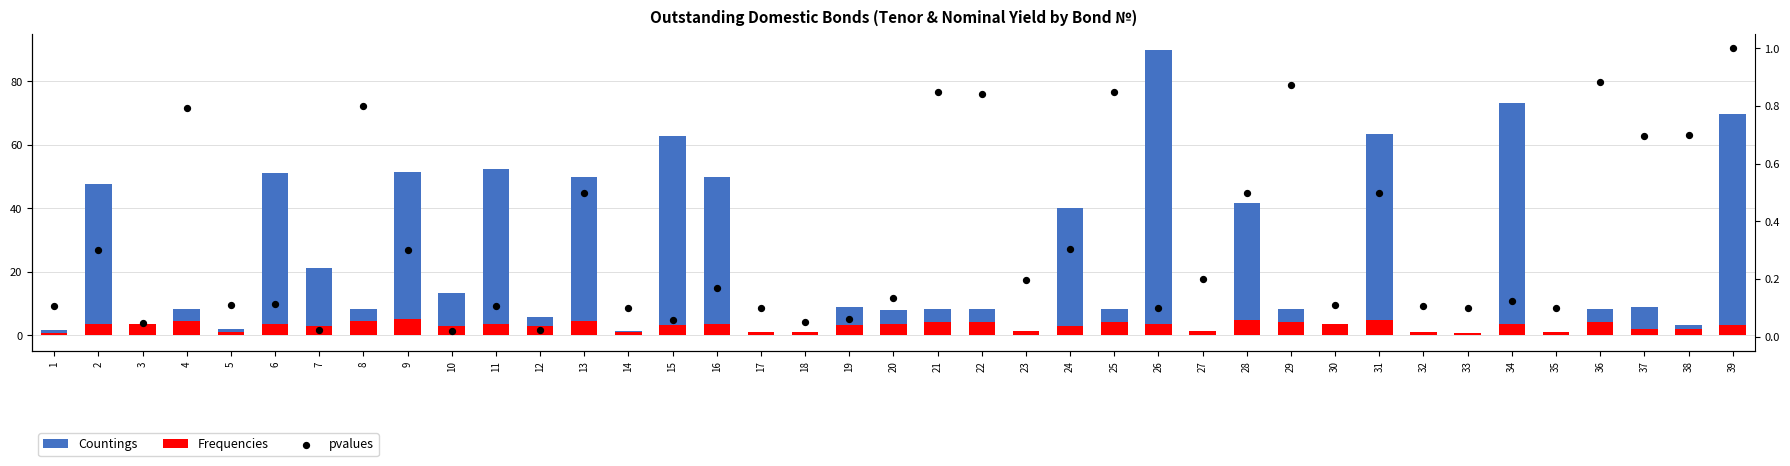

What is the total value across all series at 7?

24.3